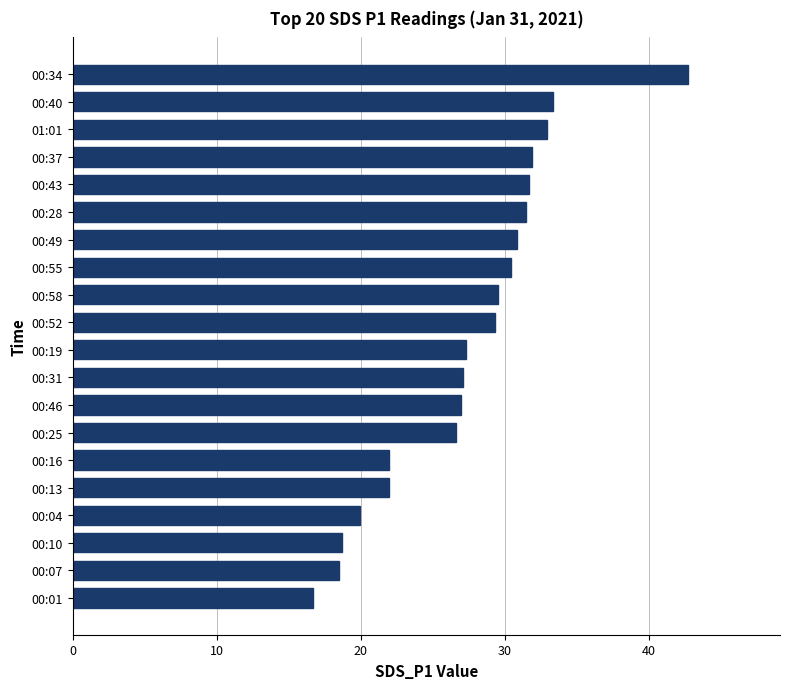

What is the ratio of the value at 00:52 to the value at 00:46?

1.1